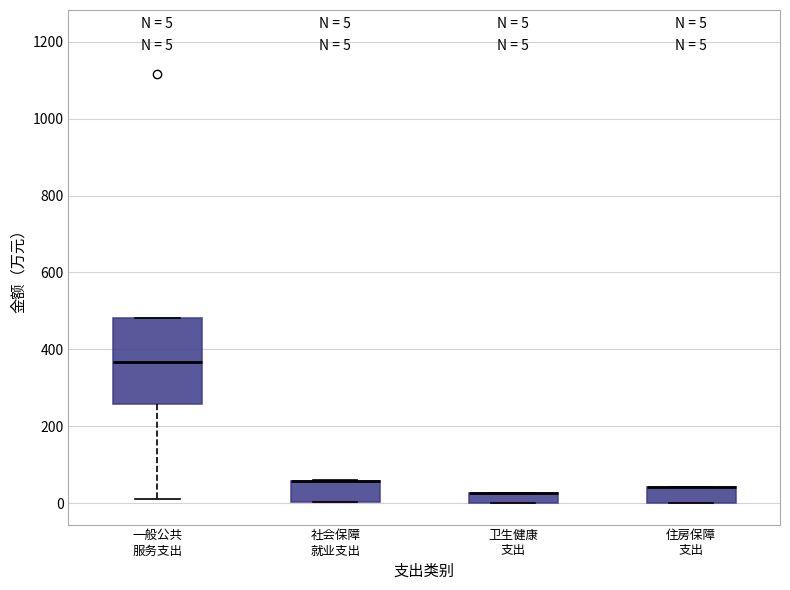

Which box is the tallest, from its lower edge to its upper edge?

一般公共 服务支出